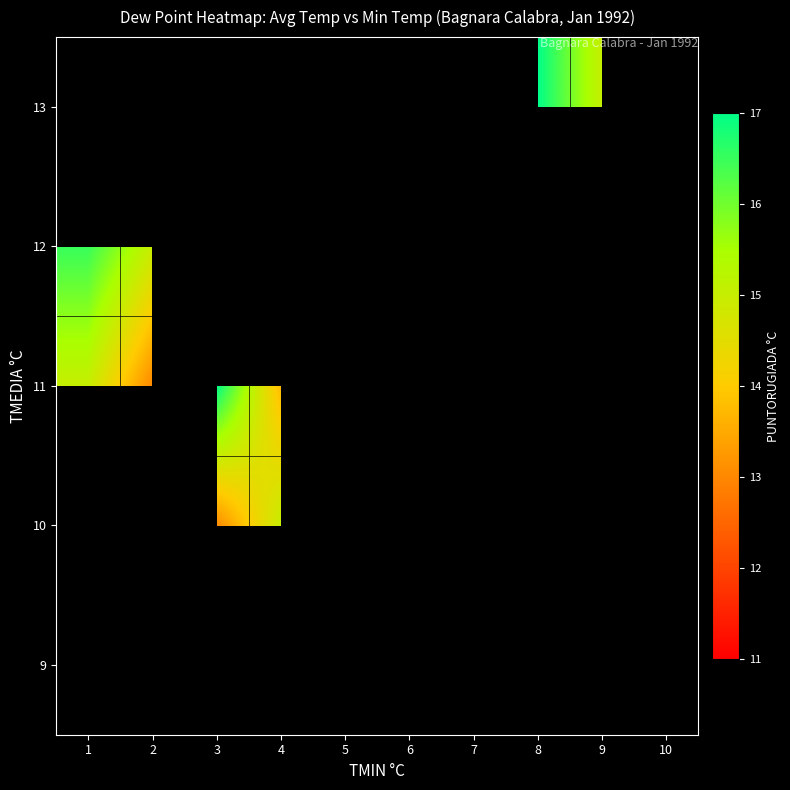

Is it true that 10 equals 18.7 at 3?

False